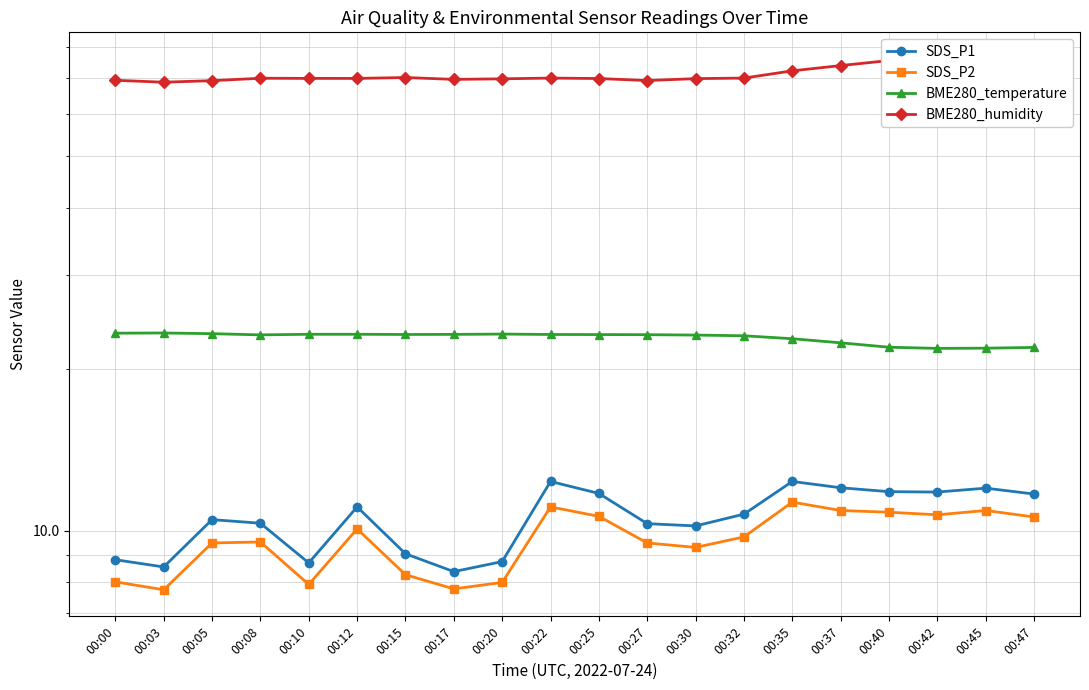

Reading right to left, transcribe all the data shown in this chart.

SDS_P1: 00:47=11.7	00:45=12.0	00:42=11.8	00:40=11.8	00:37=12.0	00:35=12.3	00:32=10.7	00:30=10.2	00:27=10.3	00:25=11.7	00:22=12.3	00:20=8.8	00:17=8.4	00:15=9.1	00:12=11.1	00:10=8.7	00:08=10.3	00:05=10.5	00:03=8.6	00:00=8.8
SDS_P2: 00:47=10.6	00:45=10.9	00:42=10.7	00:40=10.8	00:37=10.9	00:35=11.3	00:32=9.7	00:30=9.3	00:27=9.5	00:25=10.6	00:22=11.1	00:20=8.0	00:17=7.8	00:15=8.3	00:12=10.1	00:10=7.9	00:08=9.5	00:05=9.5	00:03=7.8	00:00=8.0
BME280_temperature: 00:47=22.0	00:45=21.9	00:42=21.9	00:40=22.0	00:37=22.4	00:35=22.8	00:32=23.1	00:30=23.2	00:27=23.2	00:25=23.2	00:22=23.2	00:20=23.3	00:17=23.2	00:15=23.2	00:12=23.3	00:10=23.3	00:08=23.2	00:05=23.3	00:03=23.4	00:00=23.4
BME280_humidity: 00:47=75.8	00:45=76.0	00:42=75.9	00:40=75.5	00:37=73.9	00:35=72.2	00:32=70.0	00:30=69.8	00:27=69.3	00:25=69.9	00:22=70.0	00:20=69.8	00:17=69.6	00:15=70.2	00:12=69.9	00:10=69.9	00:08=70.0	00:05=69.2	00:03=68.8	00:00=69.3